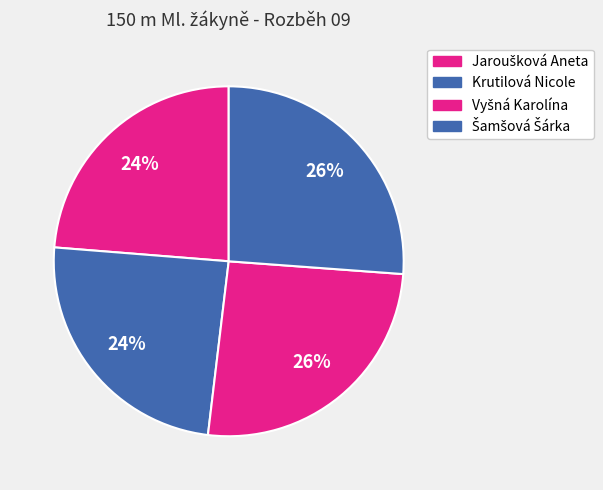

To the nearest percent, what percentage of the pie is Jaroušková Aneta?

24%